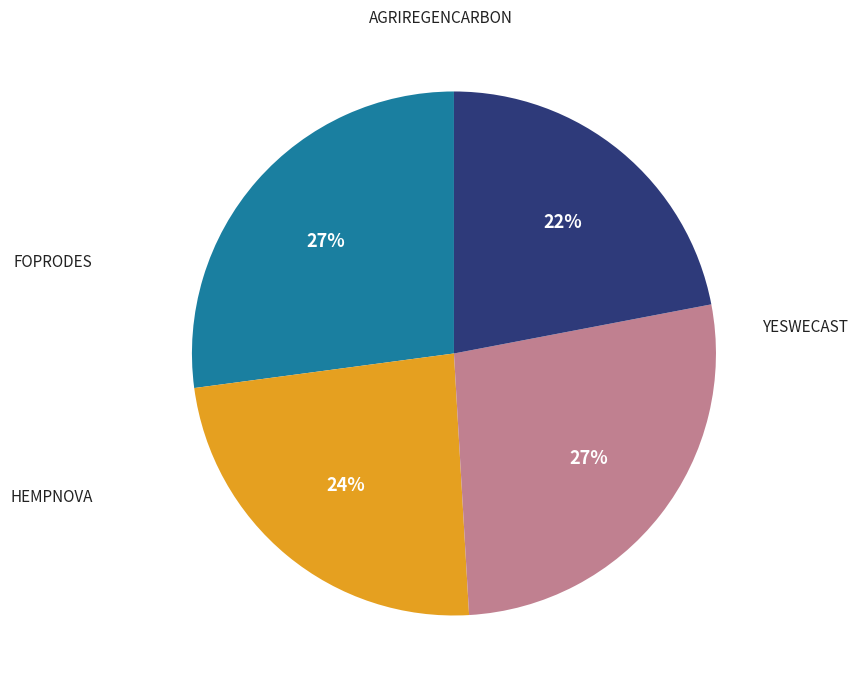

Rank the categories by value from highest to lowest.

YESWECAST, FOPRODES, HEMPNOVA, AGRIREGENCARBON